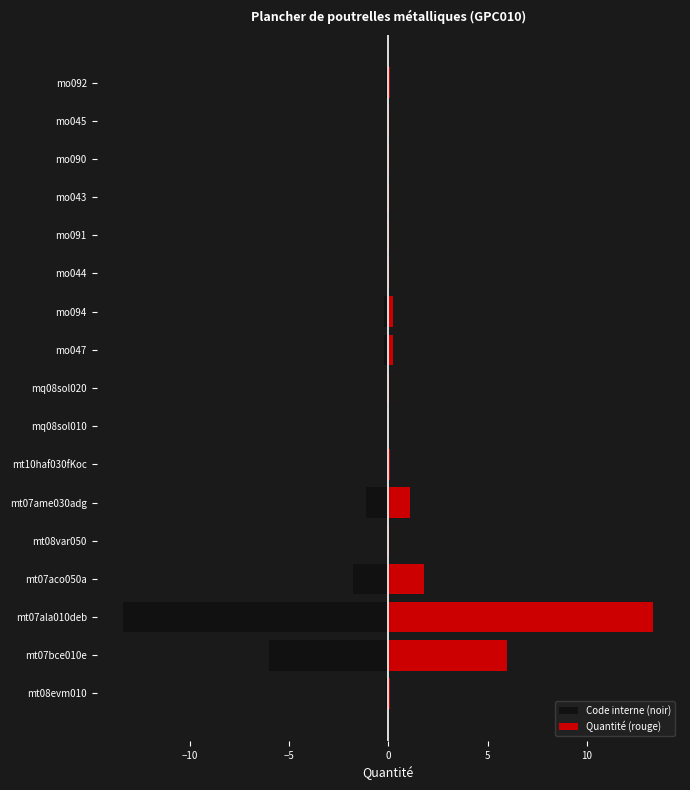

True or false: Quantité (rouge) has a value of 0.0 at mt10haf030fKoc.

False